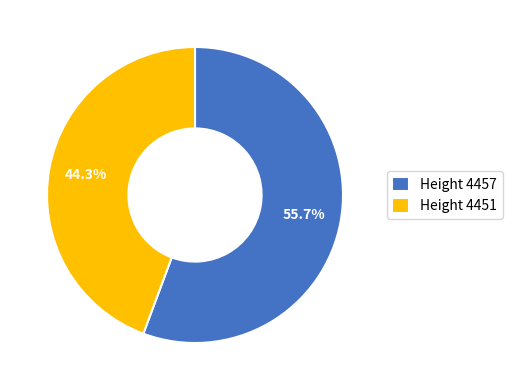

Rank the categories by value from lowest to highest.

Height 4451, Height 4457